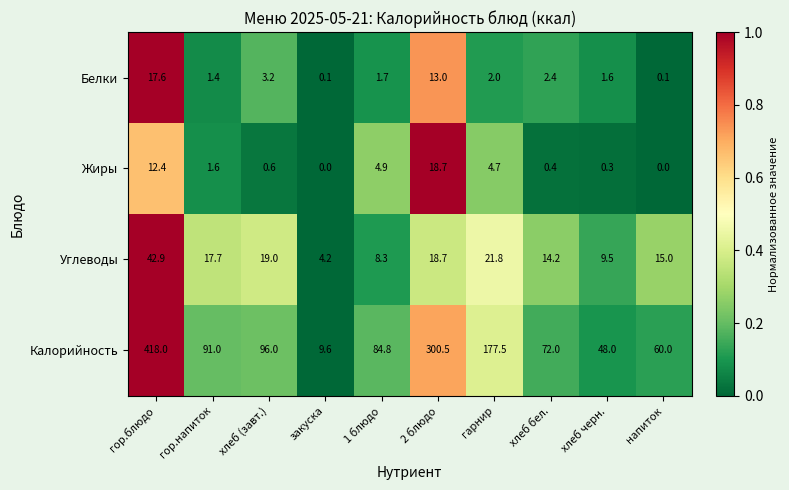

Between гор.блюдо and напиток, which series saw the biggest shift?

Калорийность